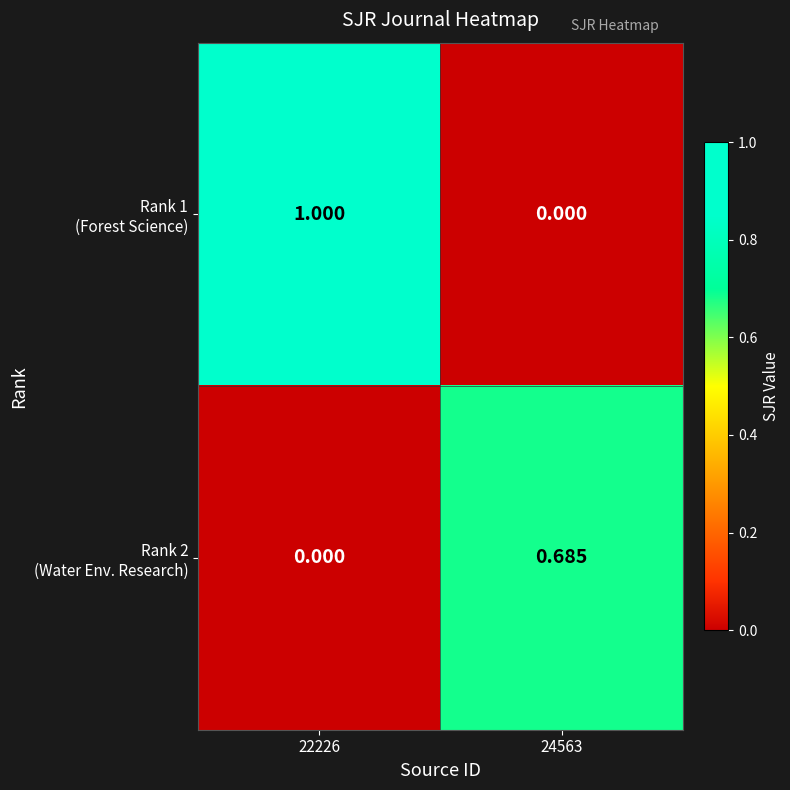

How many series are shown in this chart?

2